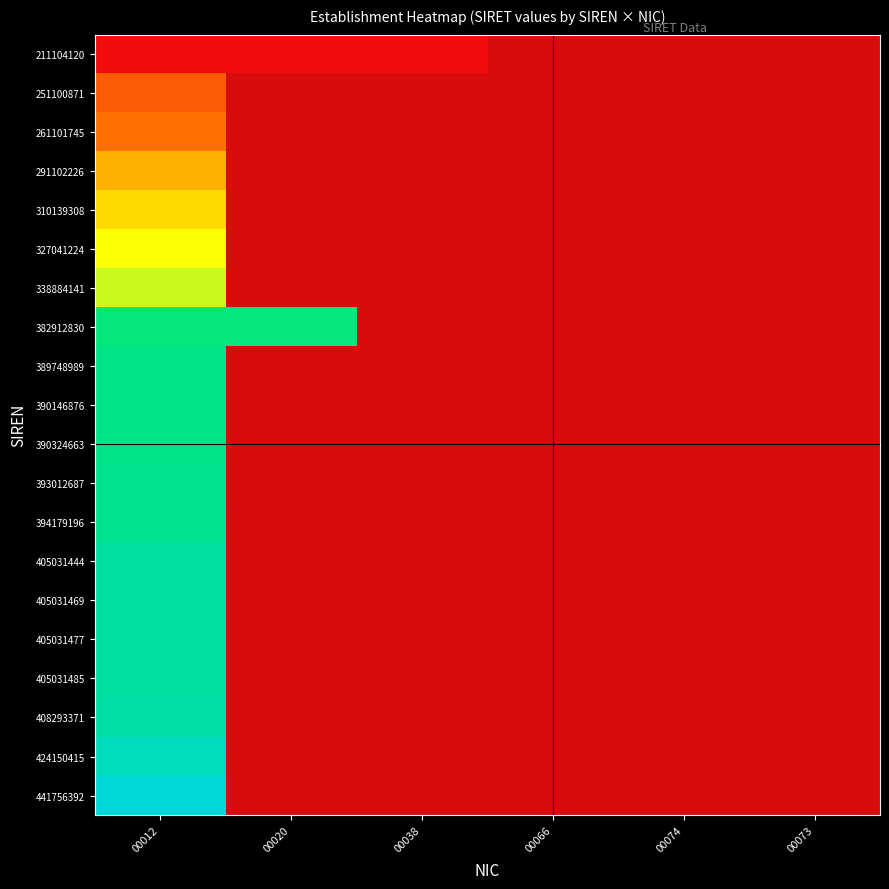

Which label corresponds to the smallest value in the chart?

00012